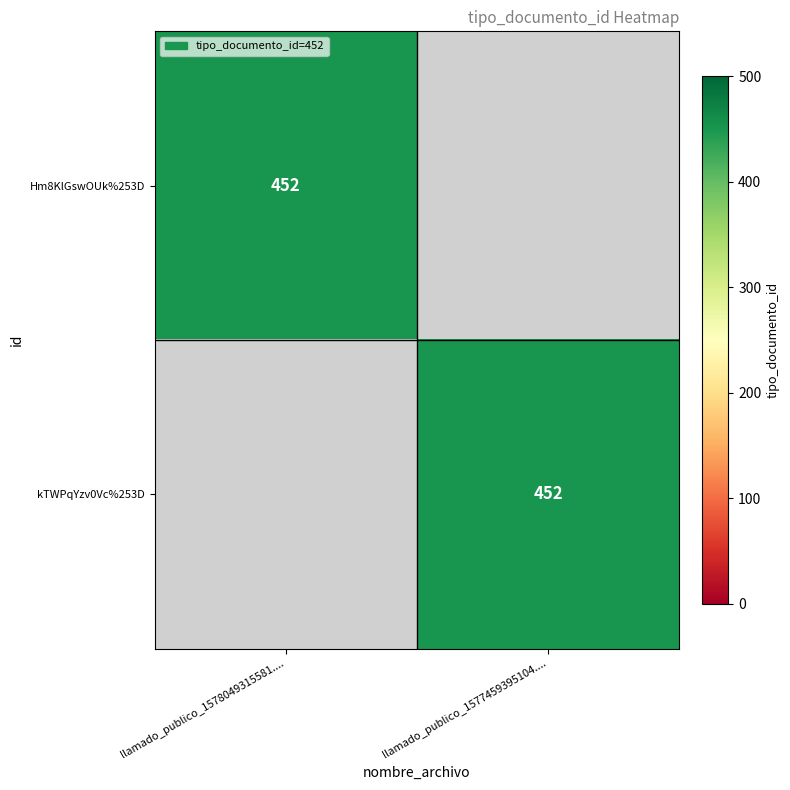

The kTWPqYzv0Vc%253D series shows 604 at llamado_publico_1577459395104..... True or false?

False